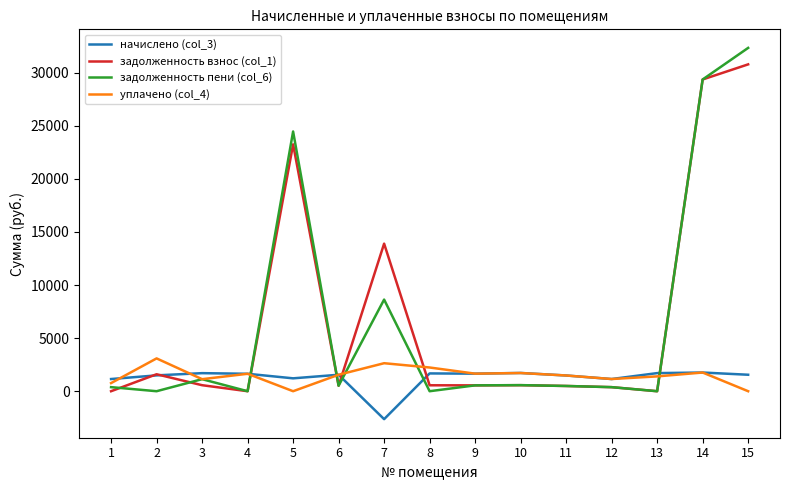

What is the maximum value for начислено (col_3)?

1759.7